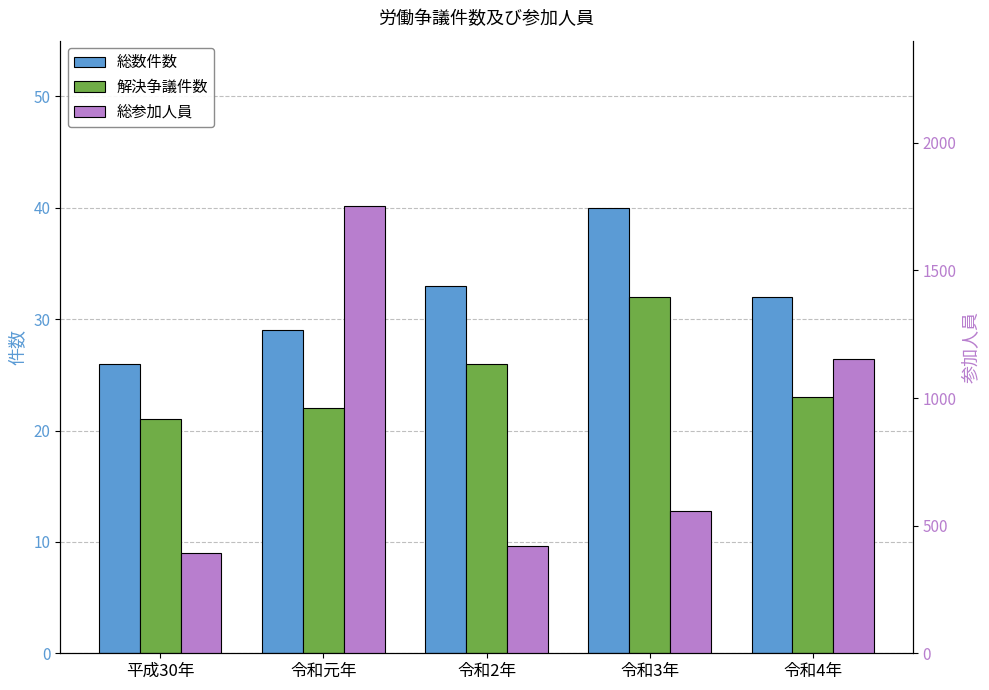

Reading right to left, what are all the values shown in this chart?

総数件数: 令和4年=32	令和3年=40	令和2年=33	令和元年=29	平成30年=26
解決争議件数: 令和4年=23	令和3年=32	令和2年=26	令和元年=22	平成30年=21
総参加人員: 令和4年=1154	令和3年=559	令和2年=420	令和元年=1753	平成30年=393